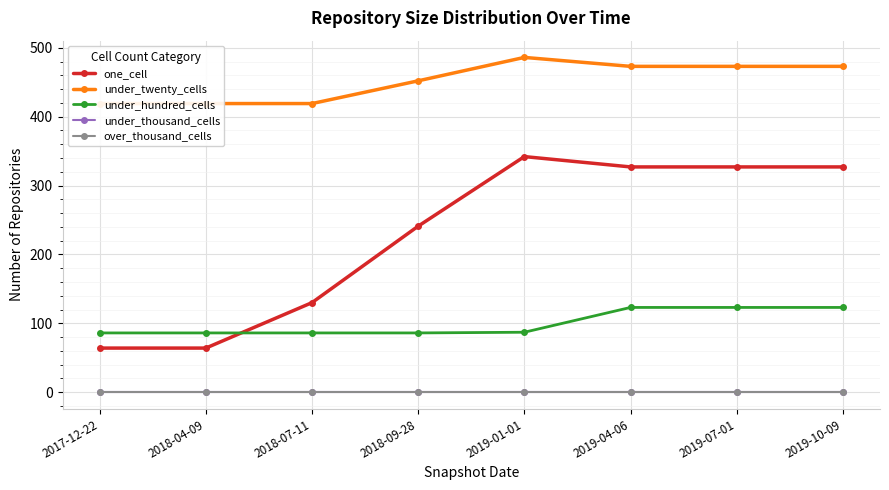

What is the difference between the maximum and minimum values in the under_twenty_cells series?

67